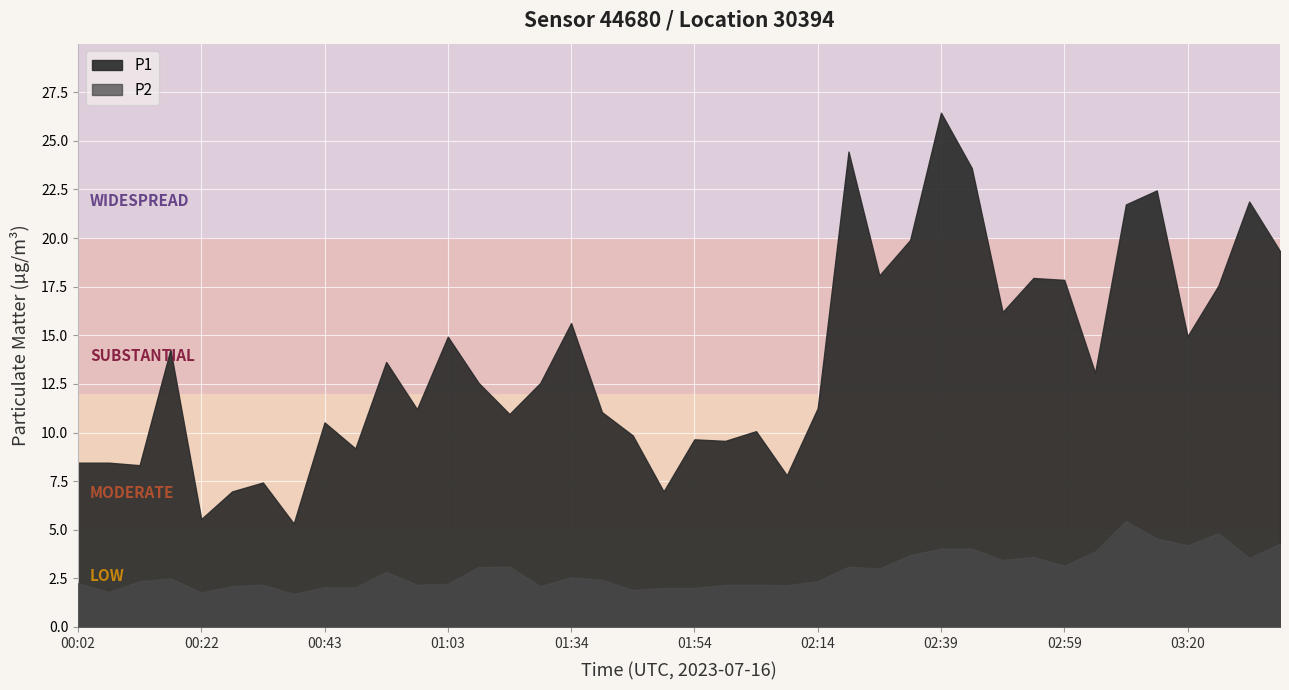

Does the chart display data point markers on the line(s)?

No